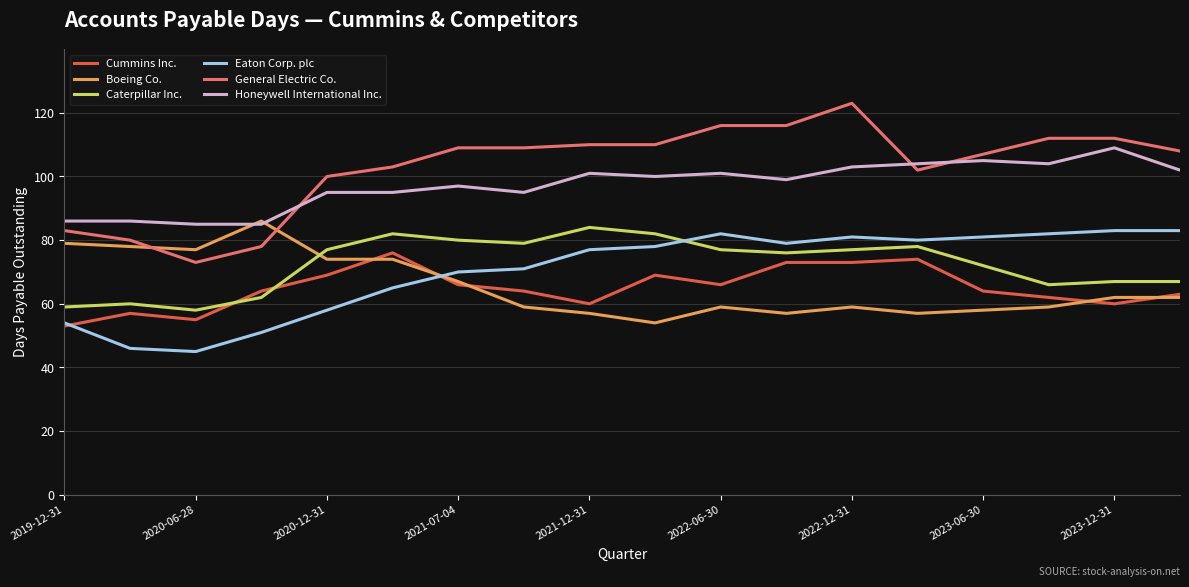

True or false: Cummins Inc. and Honeywell International Inc. intersect in this chart.

False